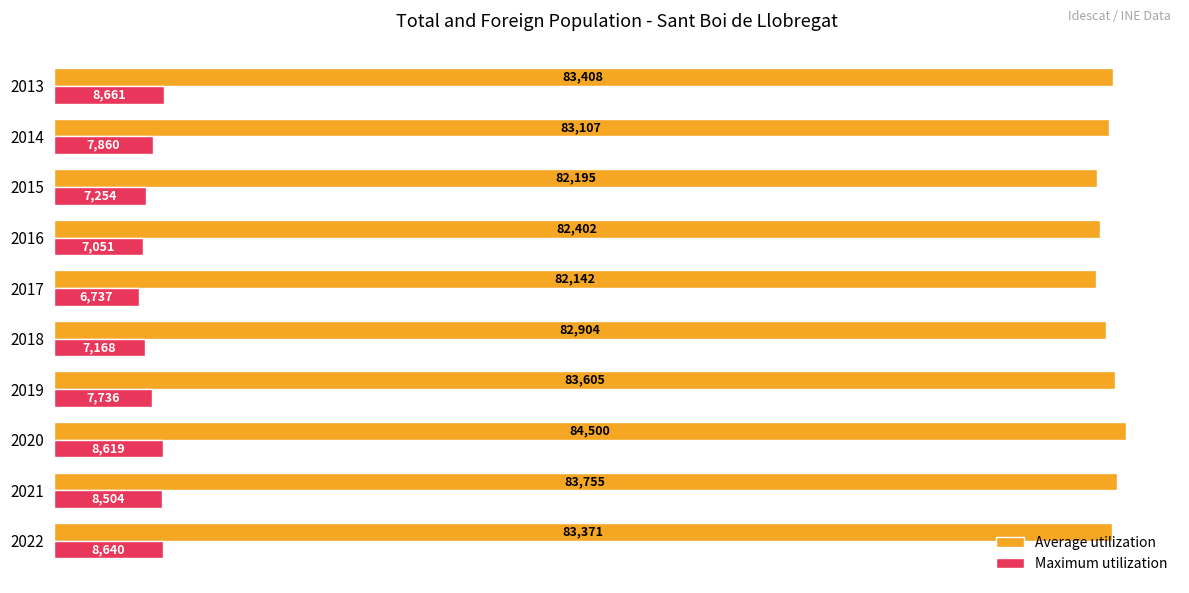

Which series has the largest total across all categories?

Average utilization